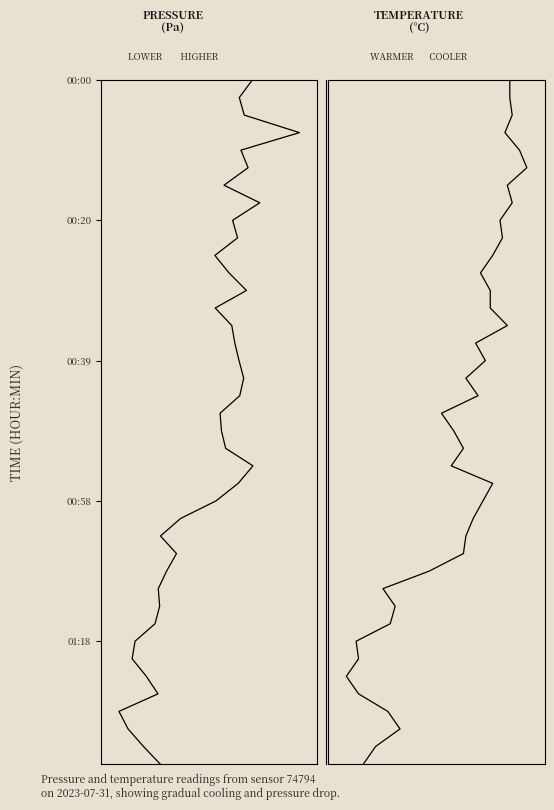

Count the number of categories in the chart.

40